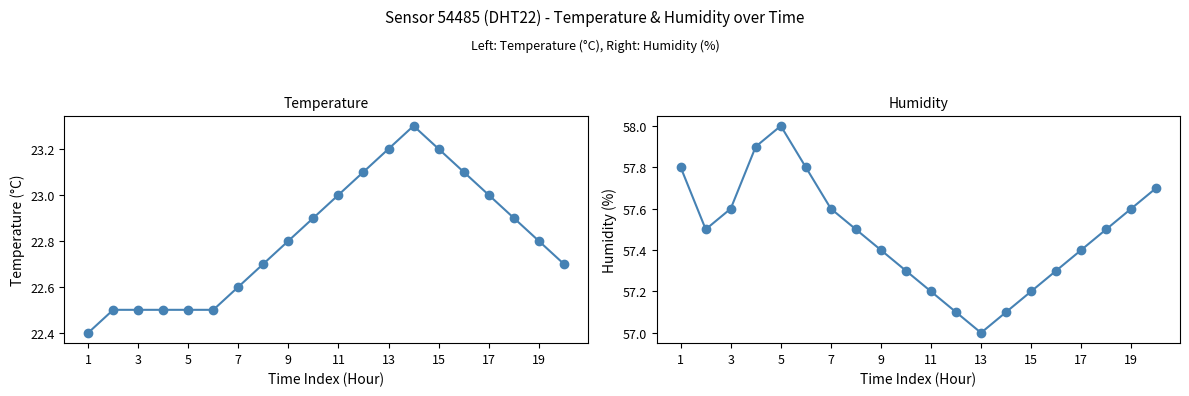

True or false: Humidity and Temperature cross at least once.

False